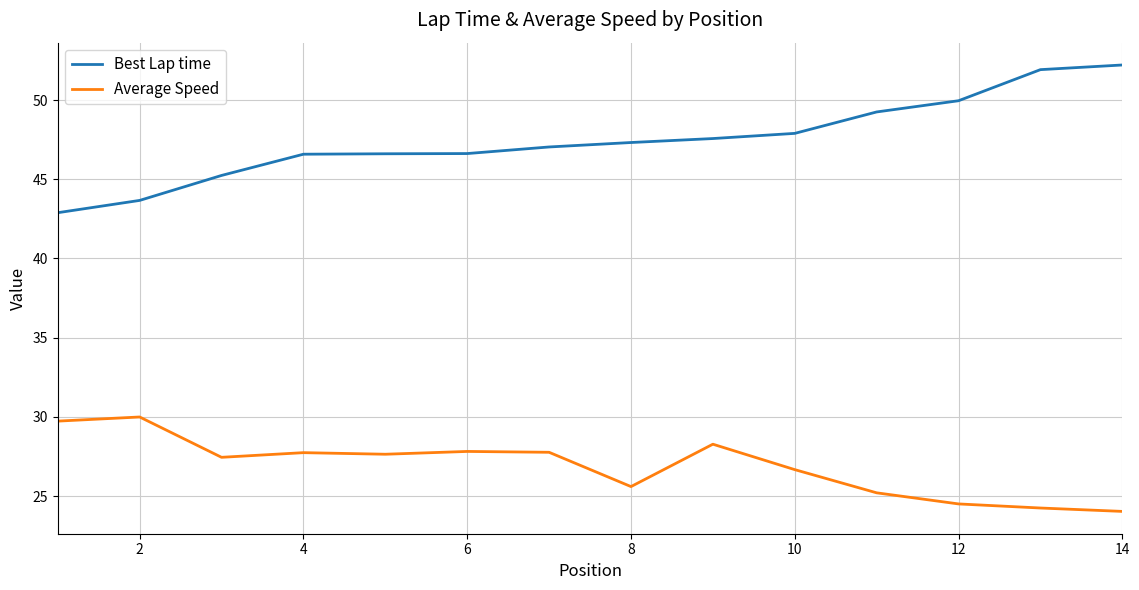

Which series has the largest range (max minus min)?

Best Lap time